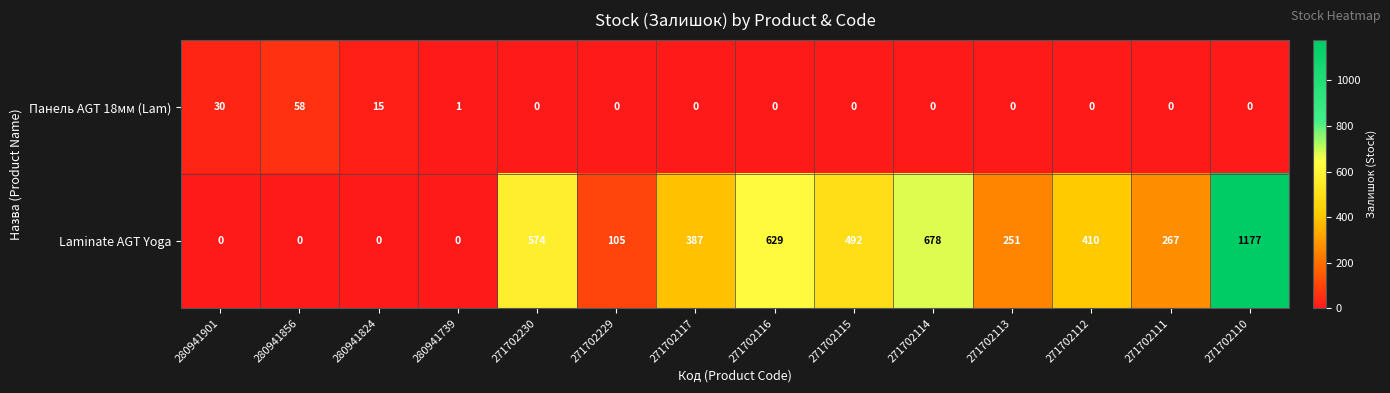

The value of Панель AGT 18мм (Lam) at 271702230 is -21. True or false?

False